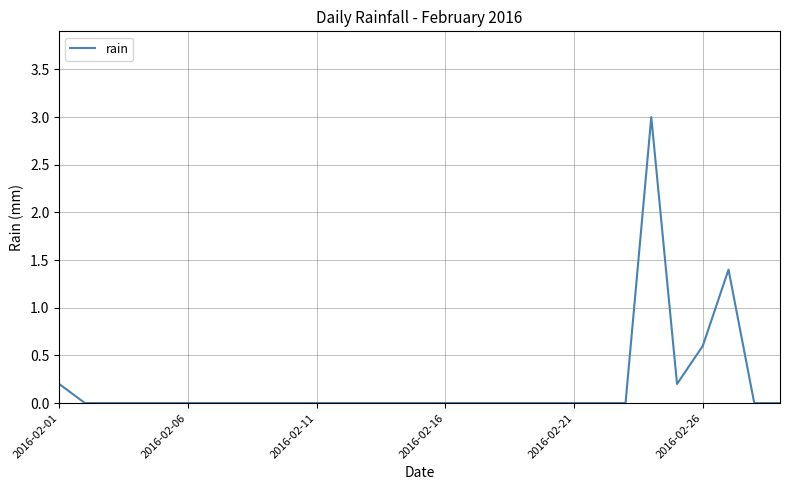

What is the difference between the maximum and minimum values?

3.0